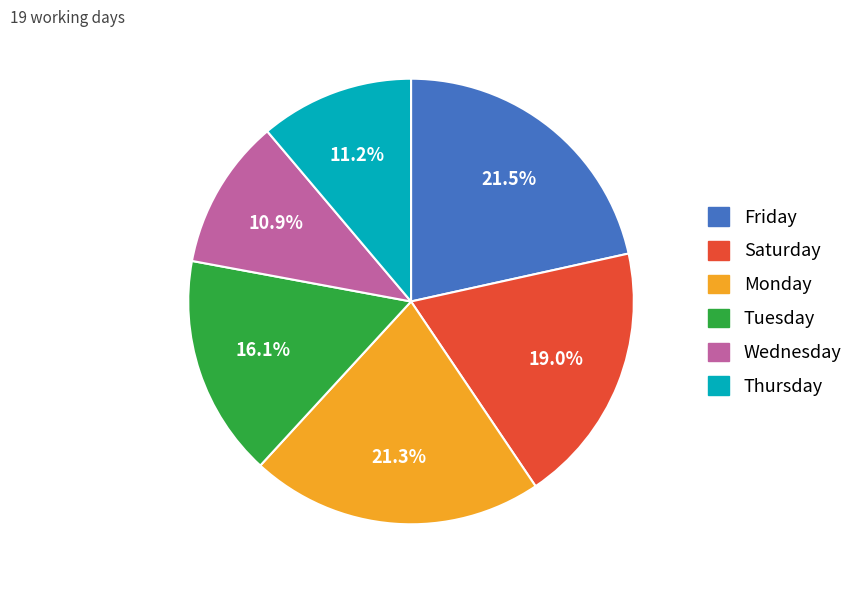

Is there a majority slice in this chart?

No